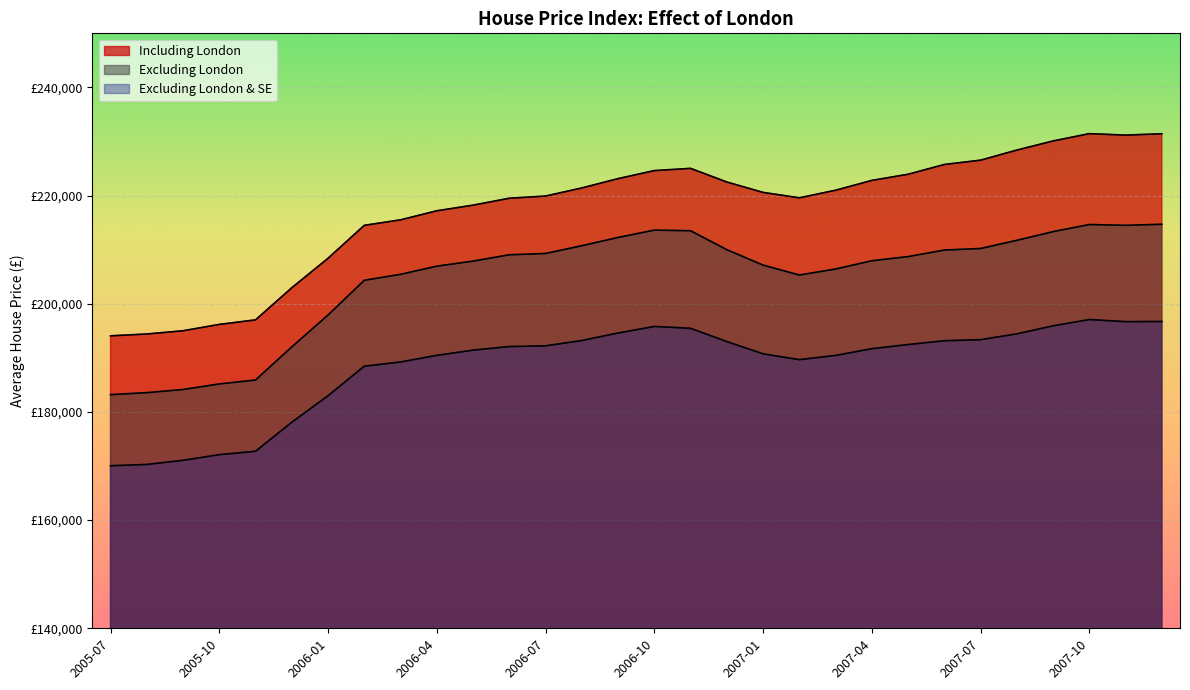

True or false: Excluding London & SE has a value of 189238.3 at 2006-03.

True